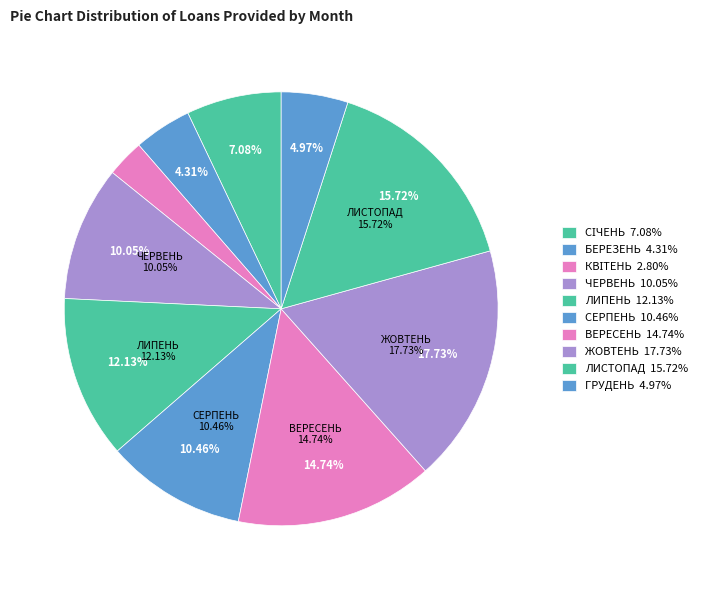

Which slice is the largest?

ЖОВТЕНЬ